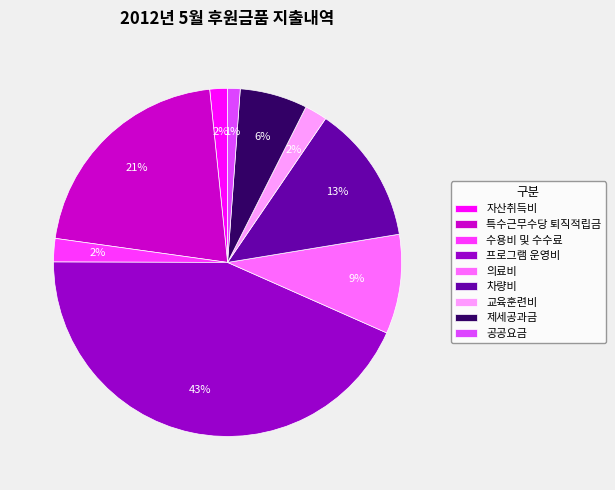

Count the number of slices in the pie.

9